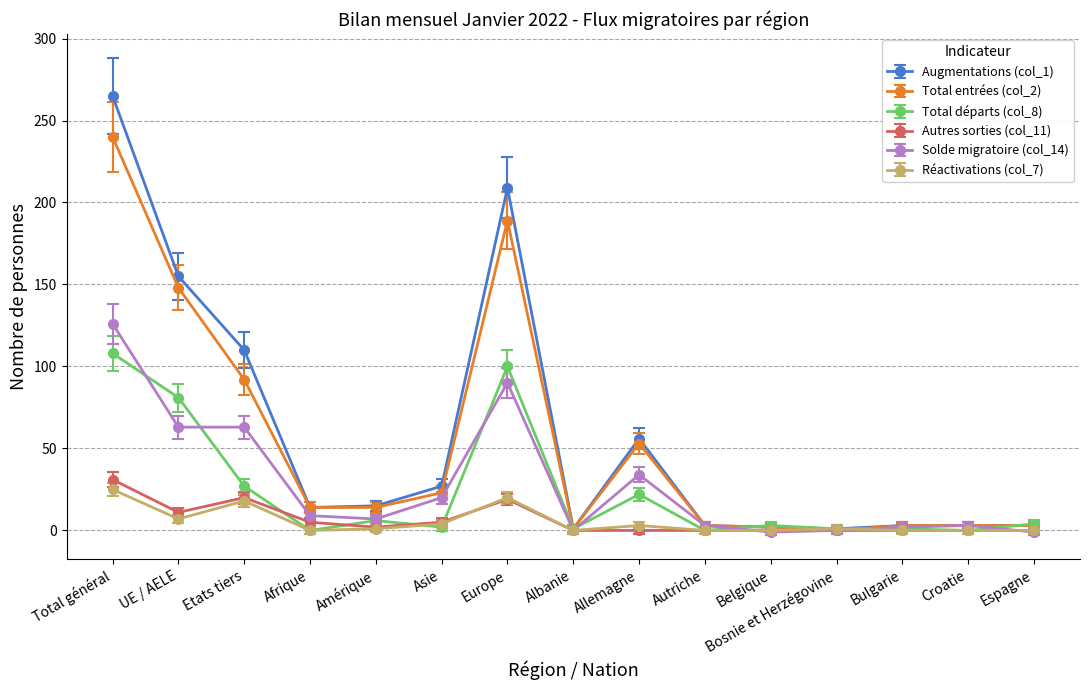

How many data points does each series have?

15